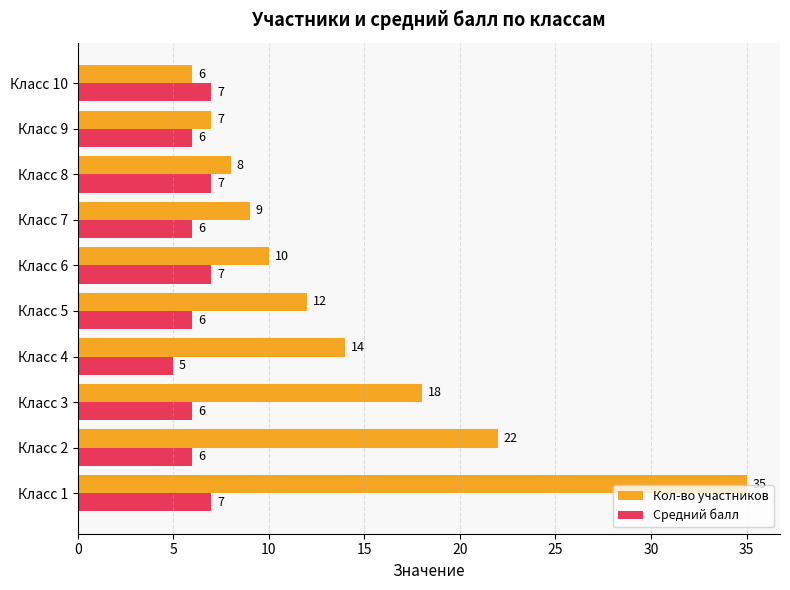

What is the spread (max minus min) of values at Класс 4?

9